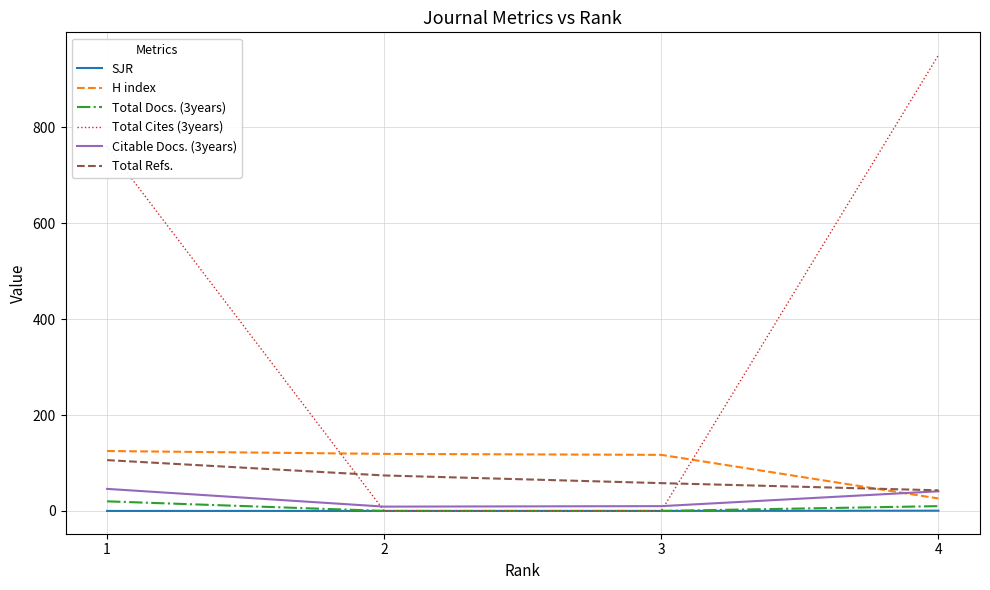

Count the number of data series in this chart.

6